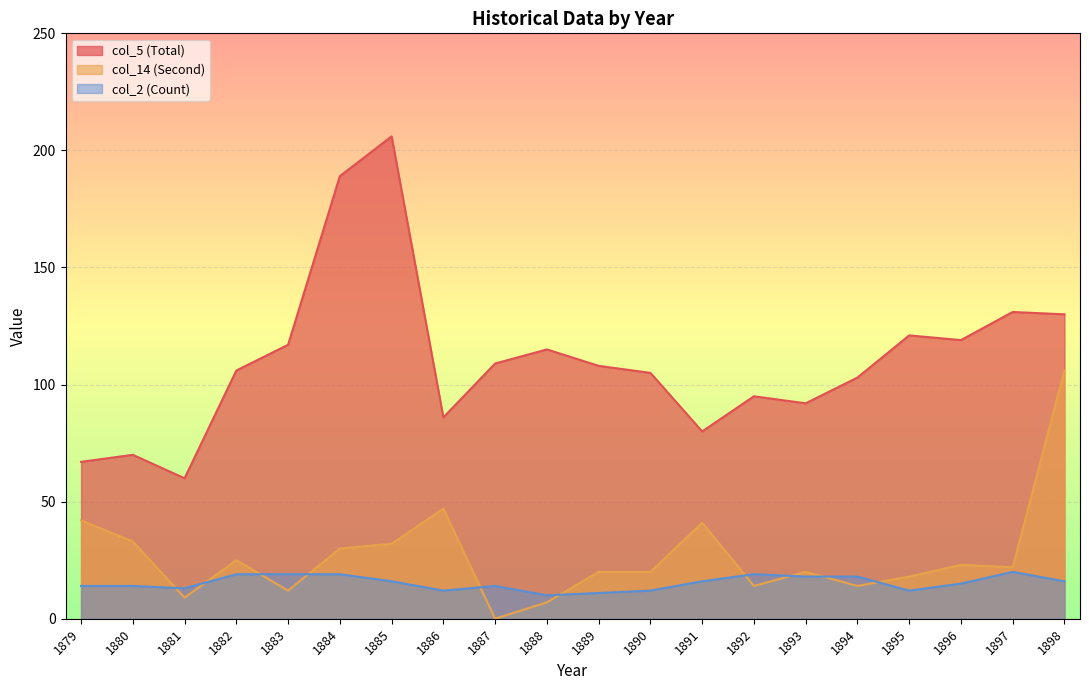

Which series has the largest total across all categories?

col_5 (Total)